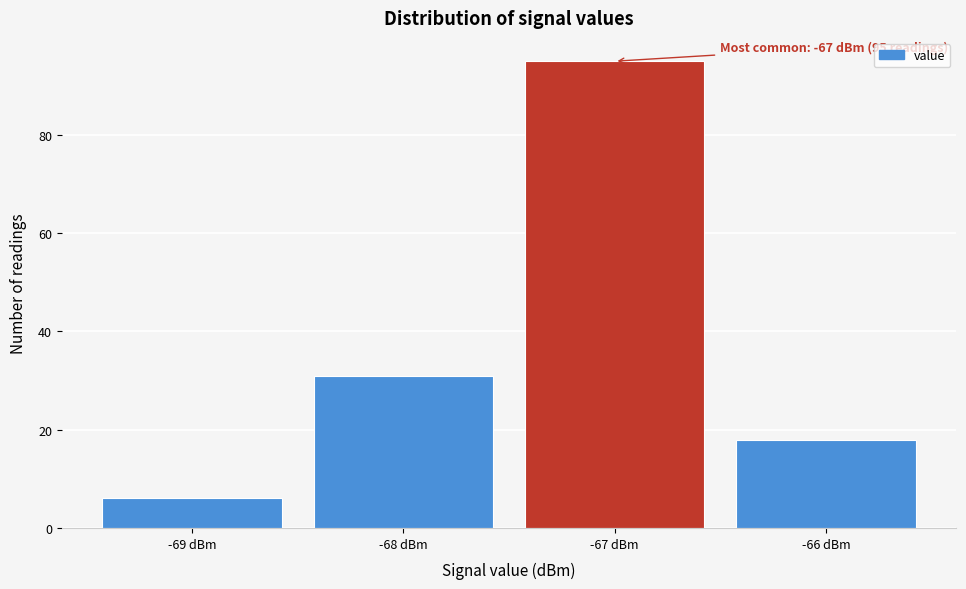

Reading right to left, extract all data points from this chart.

-66 dBm=18	-67 dBm=95	-68 dBm=31	-69 dBm=6